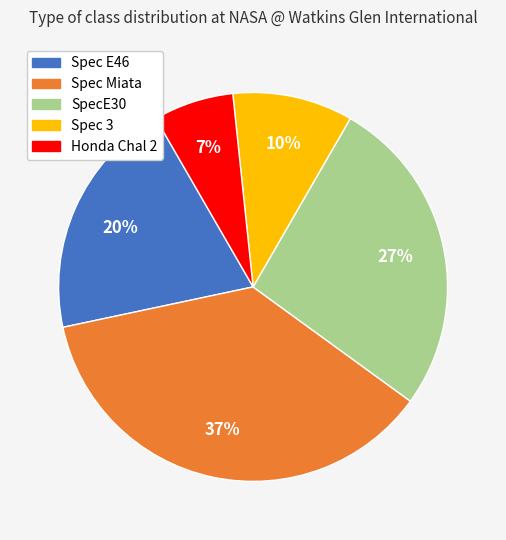

Approximately how many times larger is the value at Honda Chal 2 compared to Spec E46?

0.3